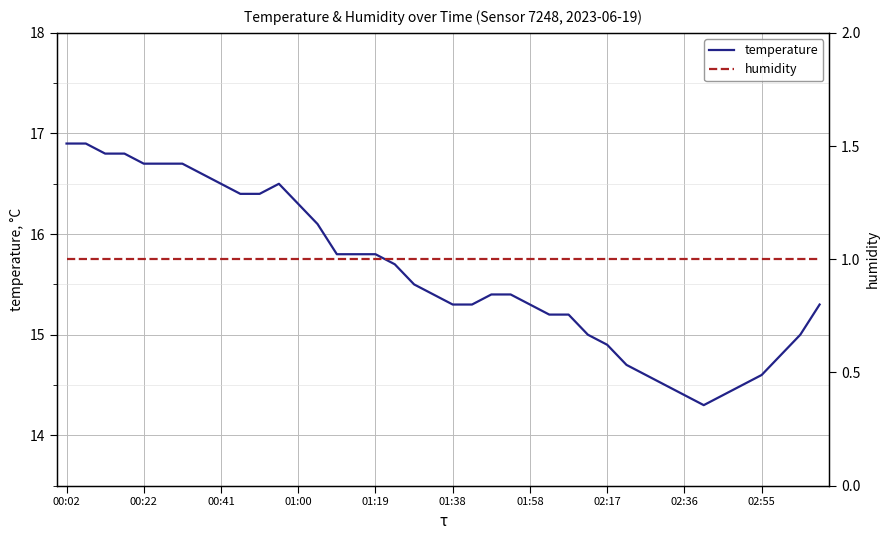

What is the maximum value for temperature?

16.9